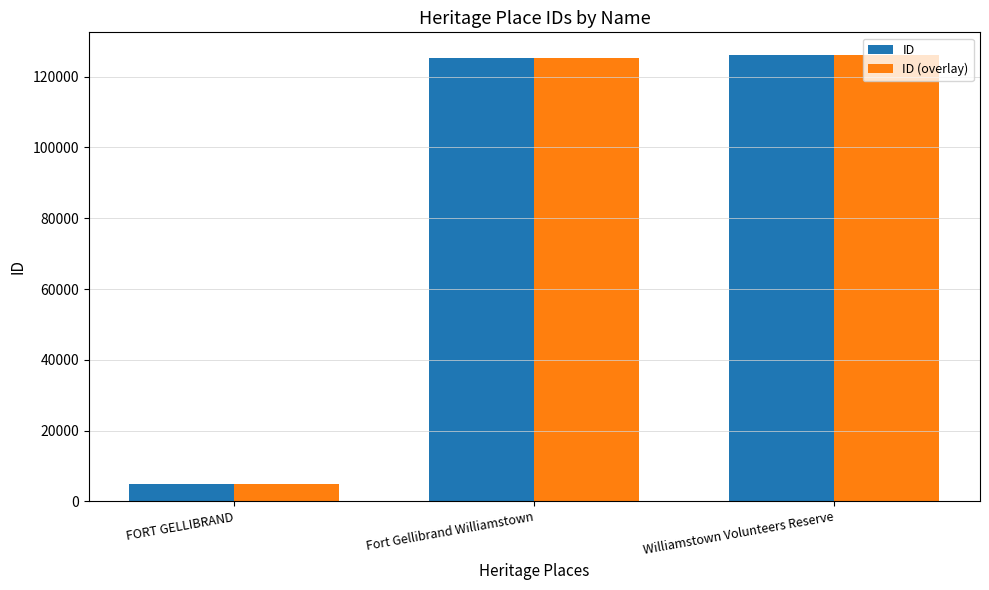

The value of ID (overlay) at Fort Gellibrand Williamstown is 201463. True or false?

False